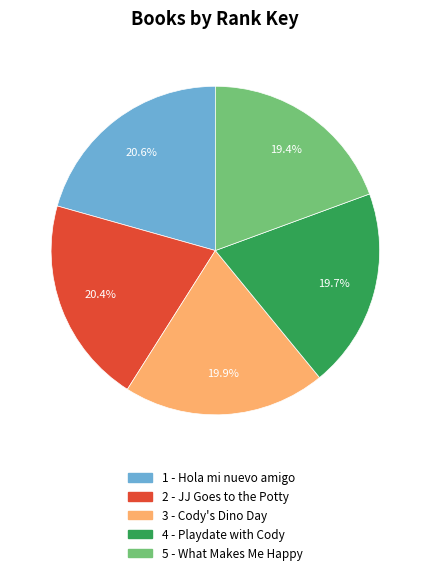

Count the number of slices in the pie.

5